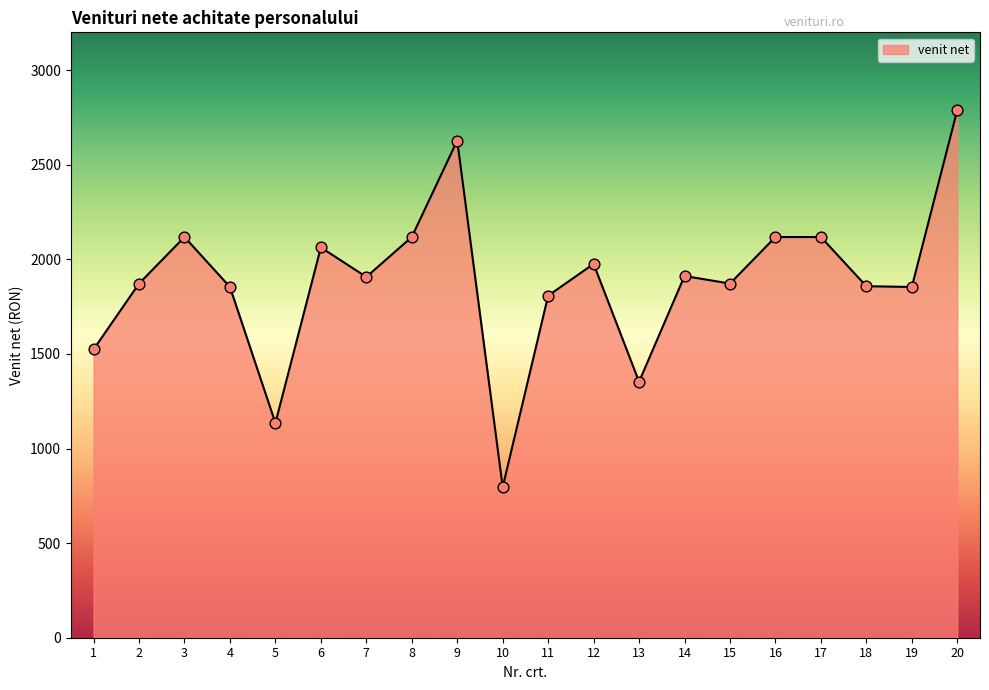

Which has a higher value, 18 or 17?

17